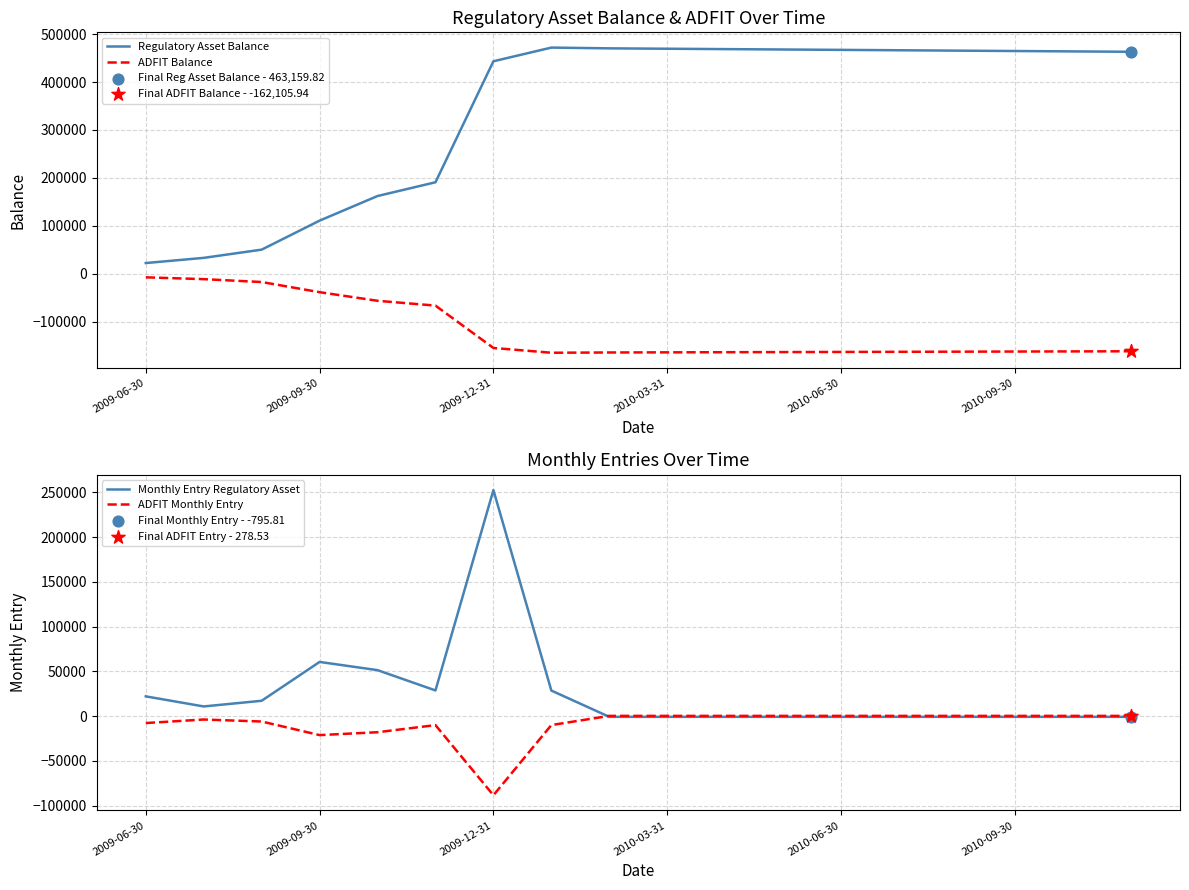

Which series contains the lowest Y value?

ADFIT Balance